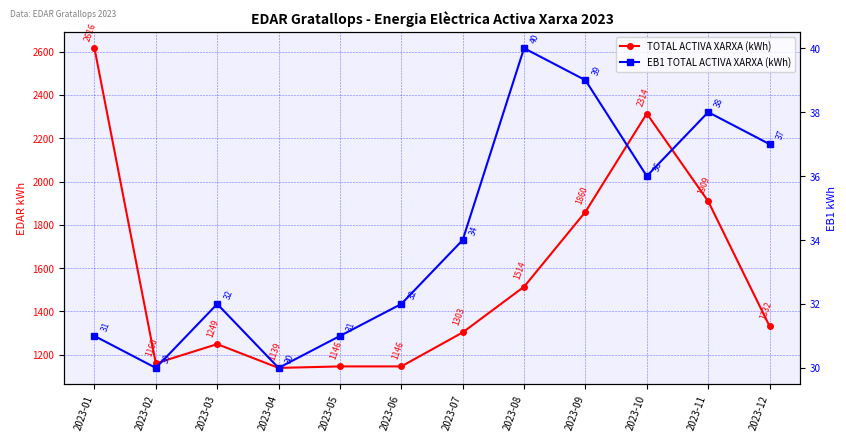

Reading left to right, list all the values displayed in this chart.

TOTAL ACTIVA XARXA (kWh): 2616	1160	1249	1139	1146	1146	1303	1514	1860	2314	1909	1332
EB1 TOTAL ACTIVA XARXA (kWh): 31	30	32	30	31	32	34	40	39	36	38	37